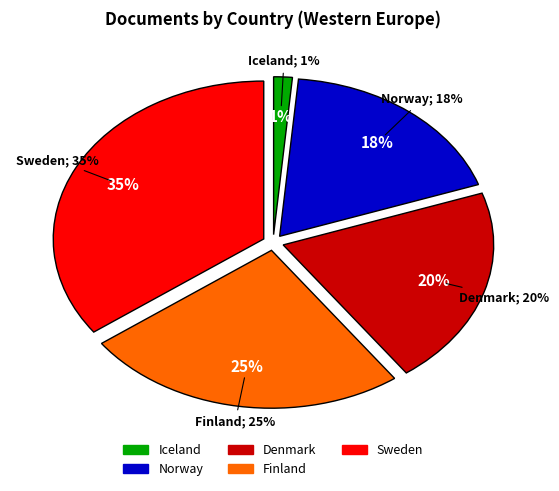

What is the smallest slice in the pie chart?

Iceland